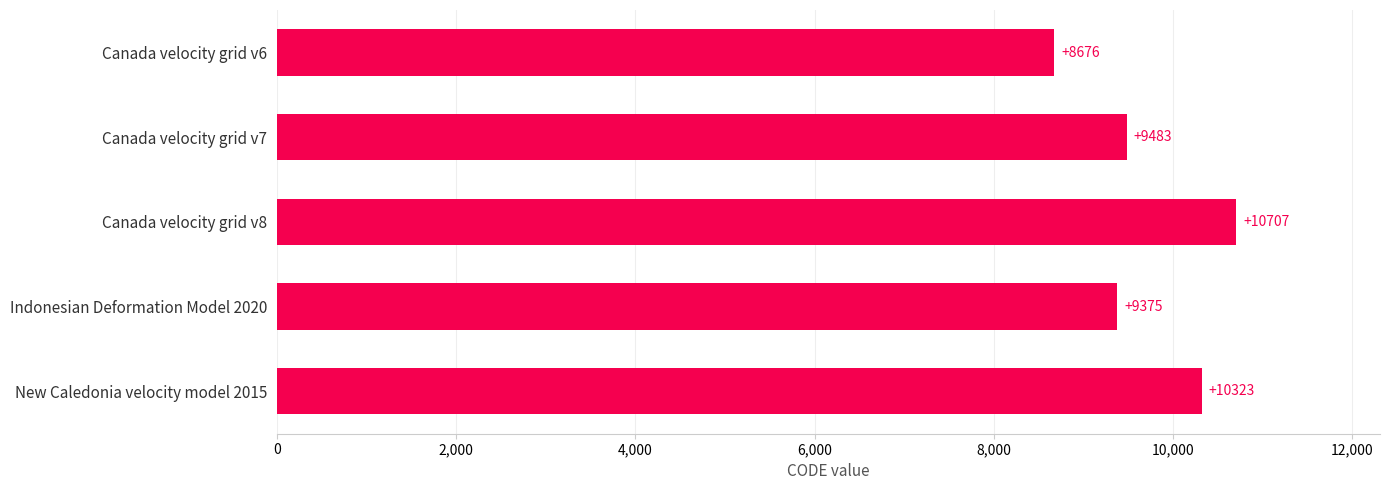

True or false: the data shows 9375 at Indonesian Deformation Model 2020.

True